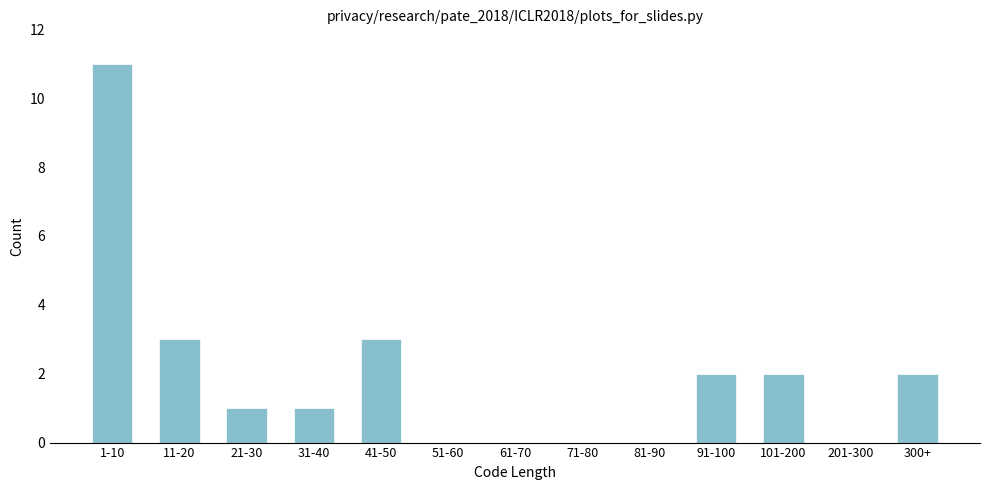

Reading right to left, list all the values displayed in this chart.

300+=2	201-300=0	101-200=2	91-100=2	81-90=0	71-80=0	61-70=0	51-60=0	41-50=3	31-40=1	21-30=1	11-20=3	1-10=11